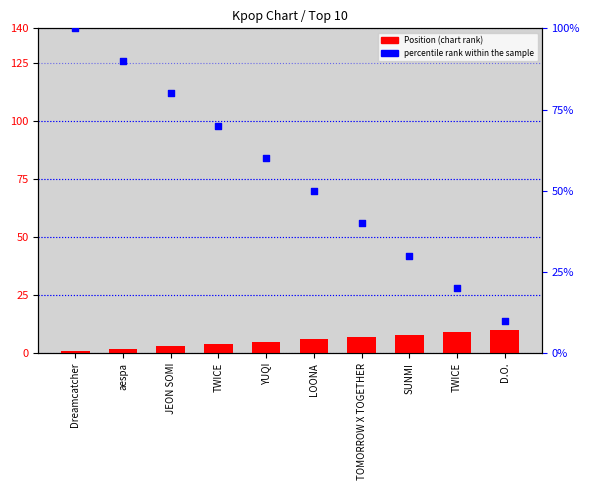

What is the total value across all series at TOMORROW X TOGETHER?

63